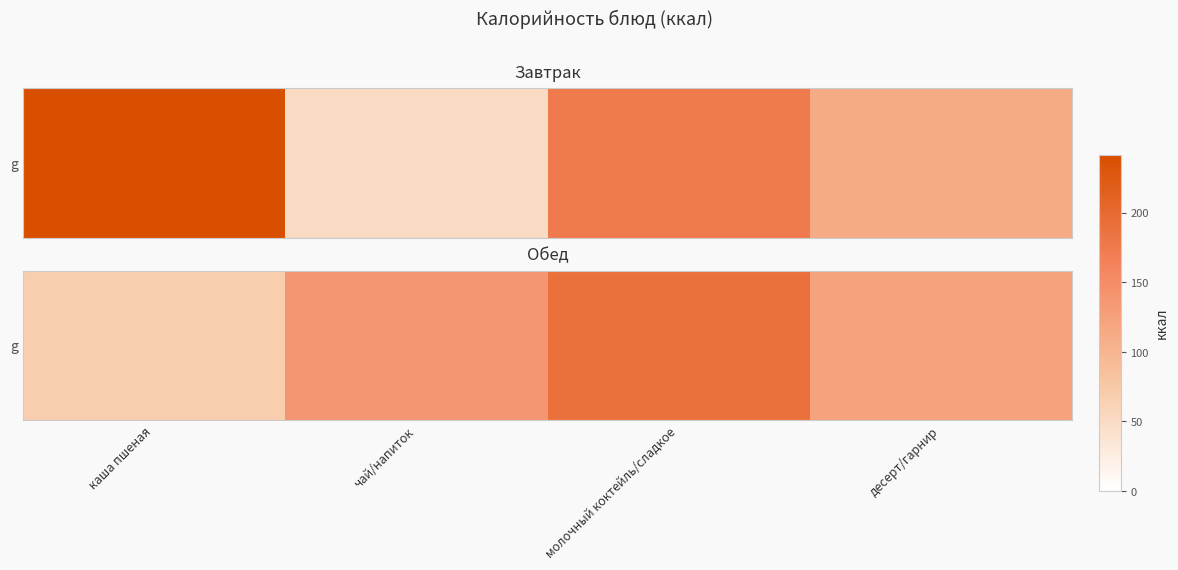

Rank the categories by value from lowest to highest.

каша пшеная, десерт/гарнир, чай/напиток, молочный коктейль/сладкое